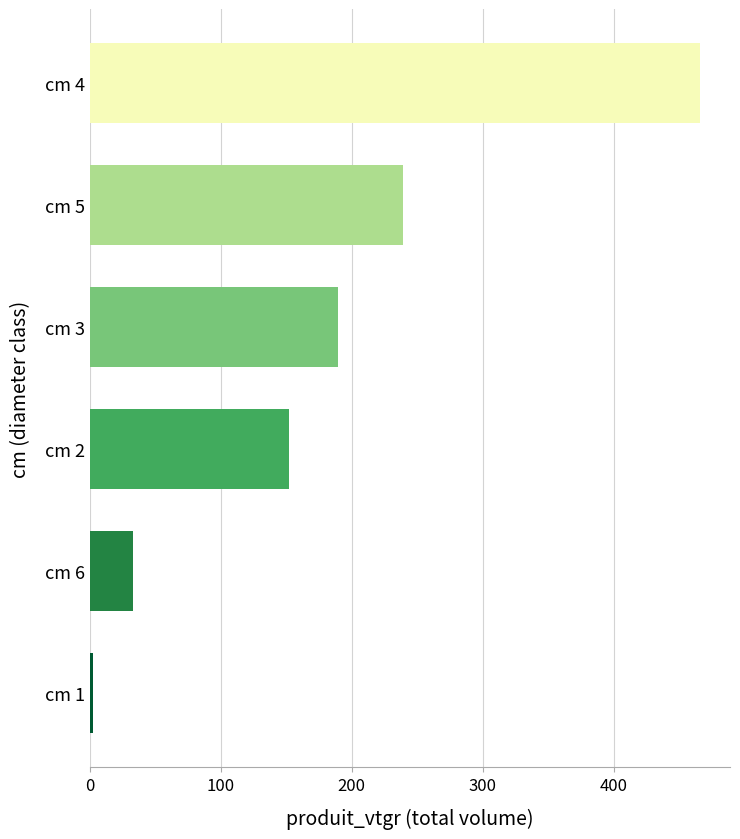

Where is the data nearest to the value 233?

cm 5